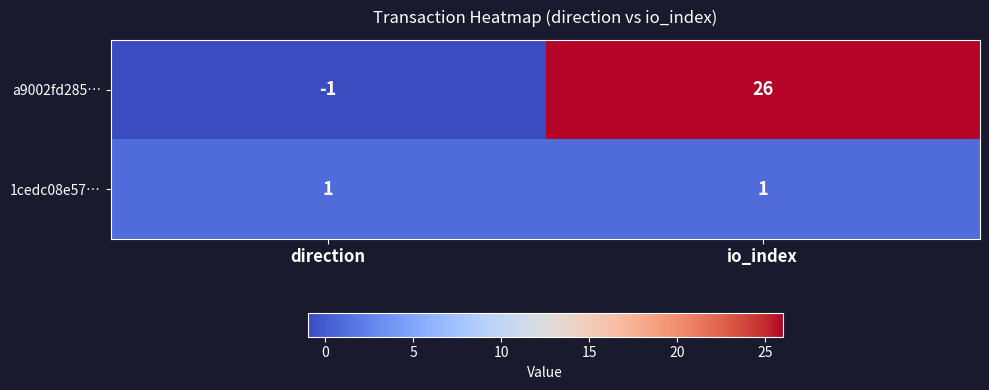

Rank the series by their maximum value, from highest to lowest.

a9002fd285…, 1cedc08e57…